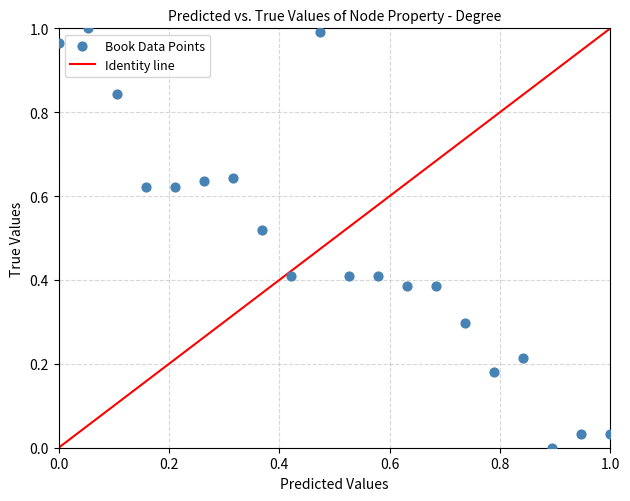

How many points are shown in the scatter plot?

20